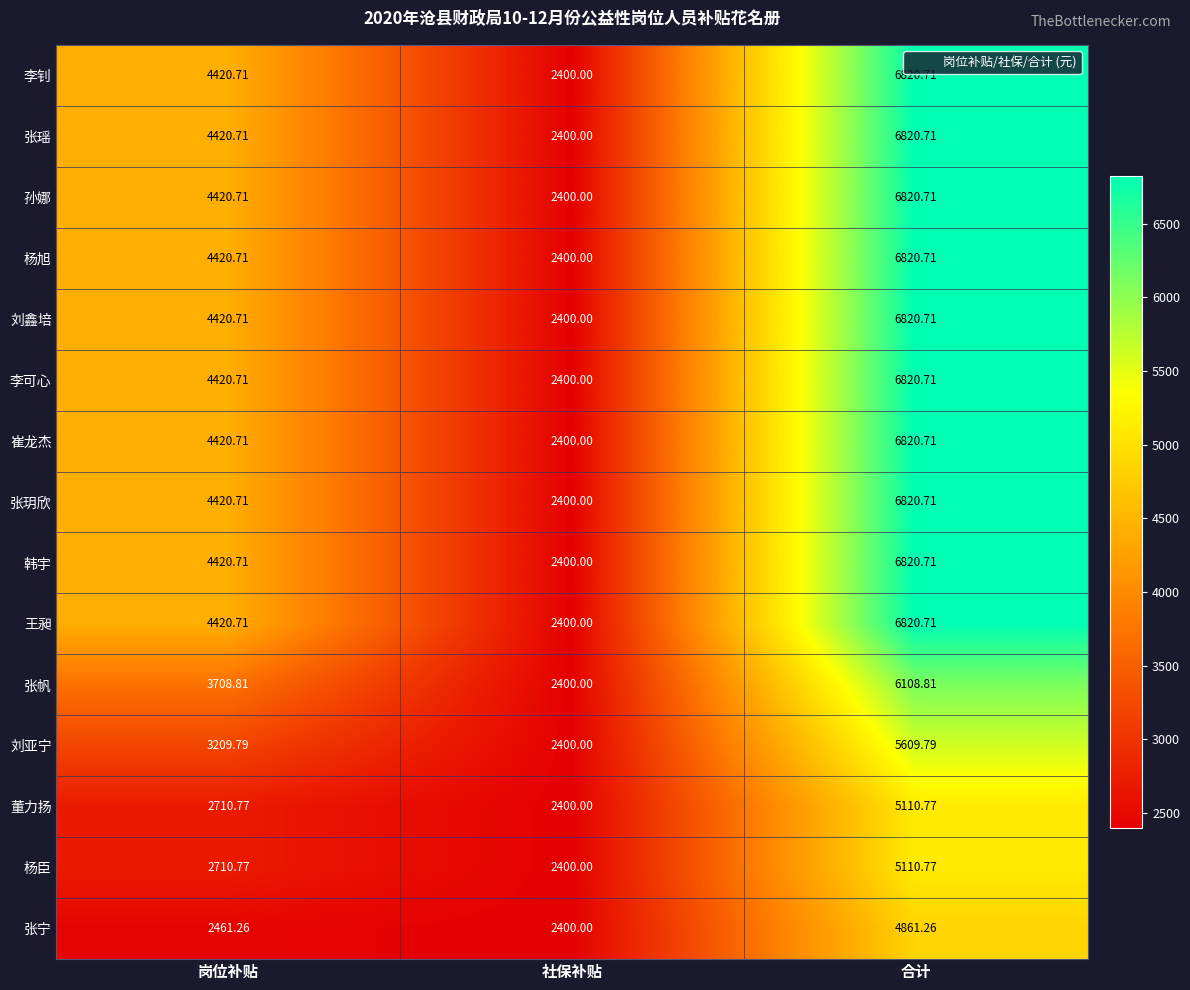

At which label is 张帆 closest to 4254?

岗位补贴